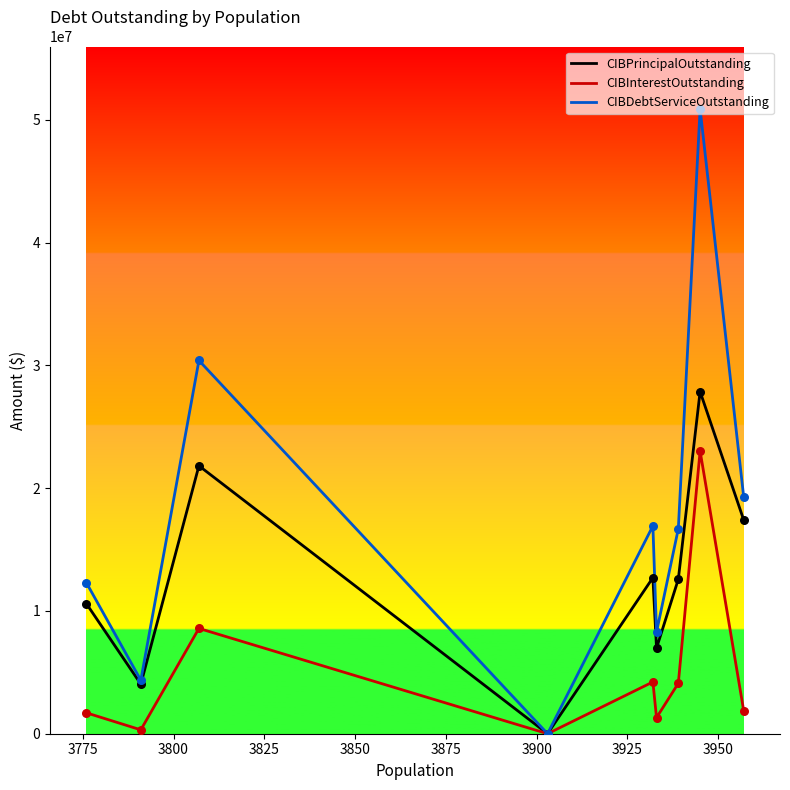

Which series has the largest total across all categories?

CIBDebtServiceOutstanding